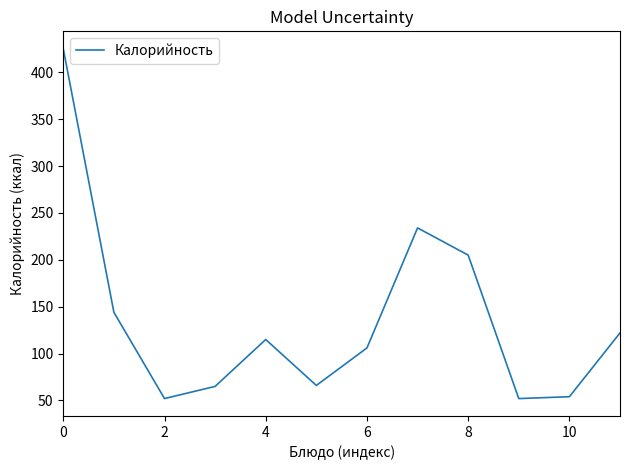

How many interior local peaks (higher than both neighbors) does the data have?

2